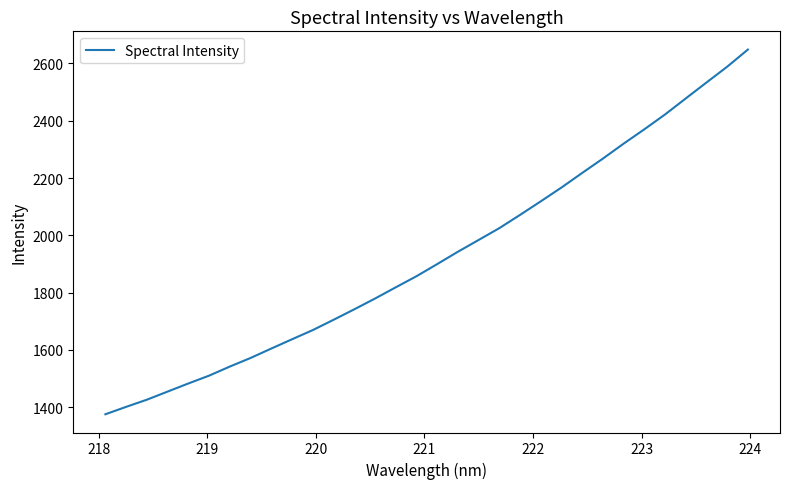

What is the sum of all values?

61637.0